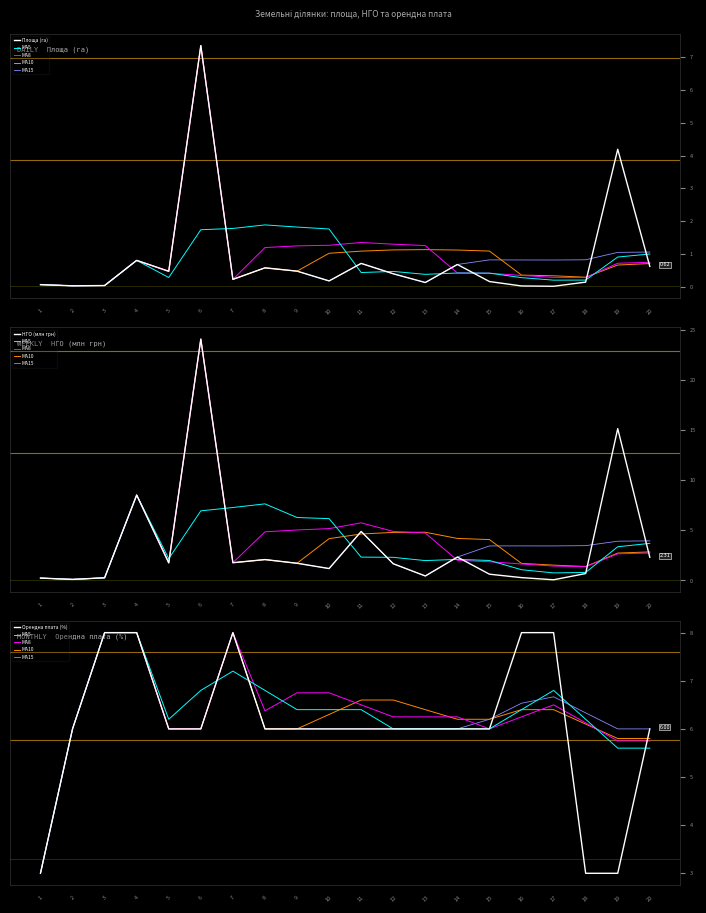

How many intersections are there between НГО (млн грн) and Орендна плата (%)?

6